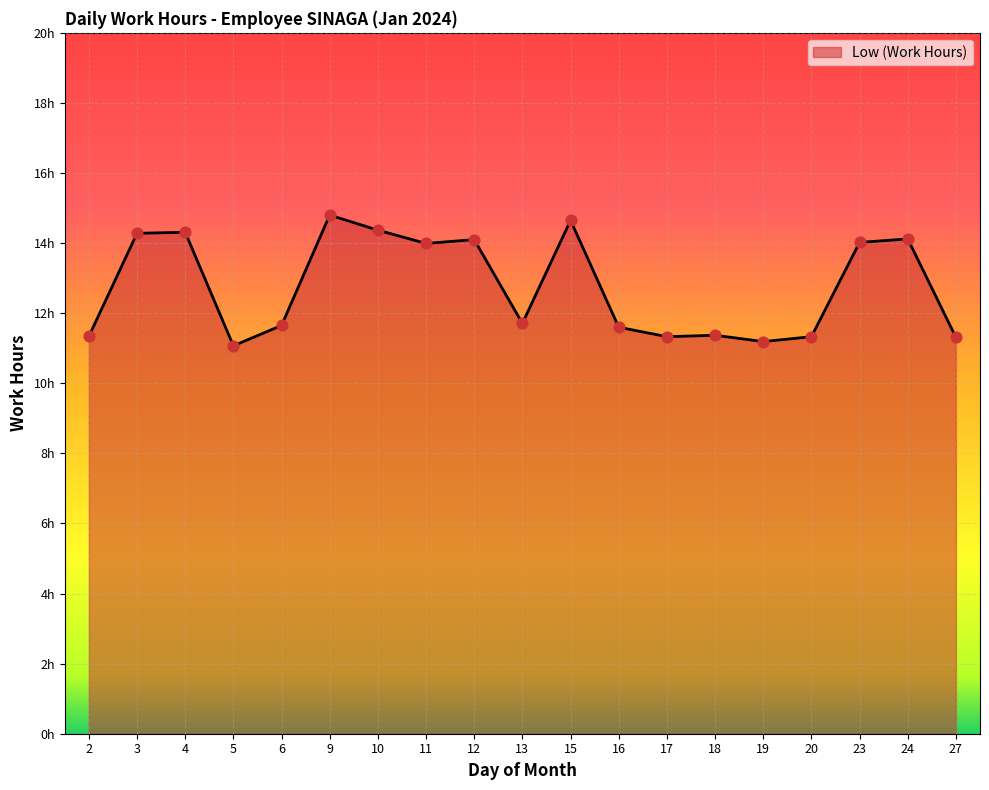

What is the change in value from 4 to 10?

+0.1